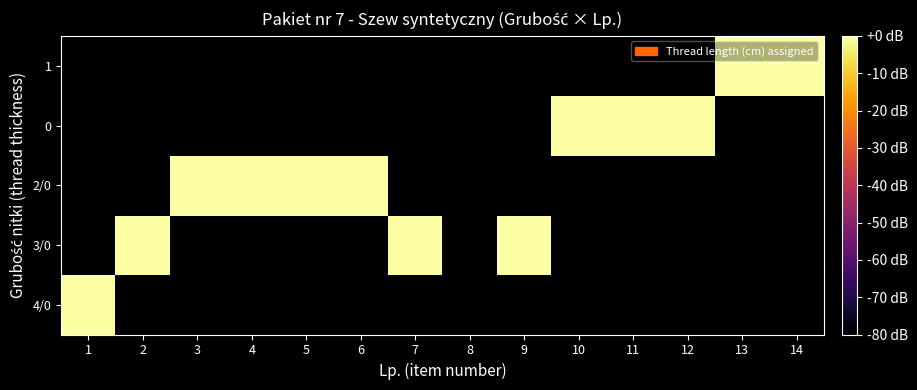

Between 7 and 3, which is larger?

7